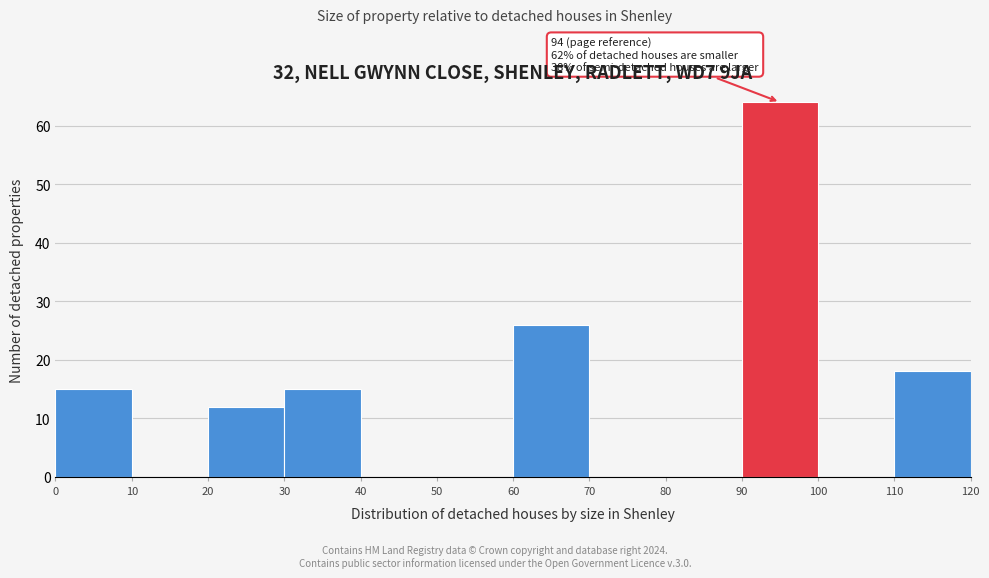

Over which range of the x-axis is the bar tallest?

90 to 100